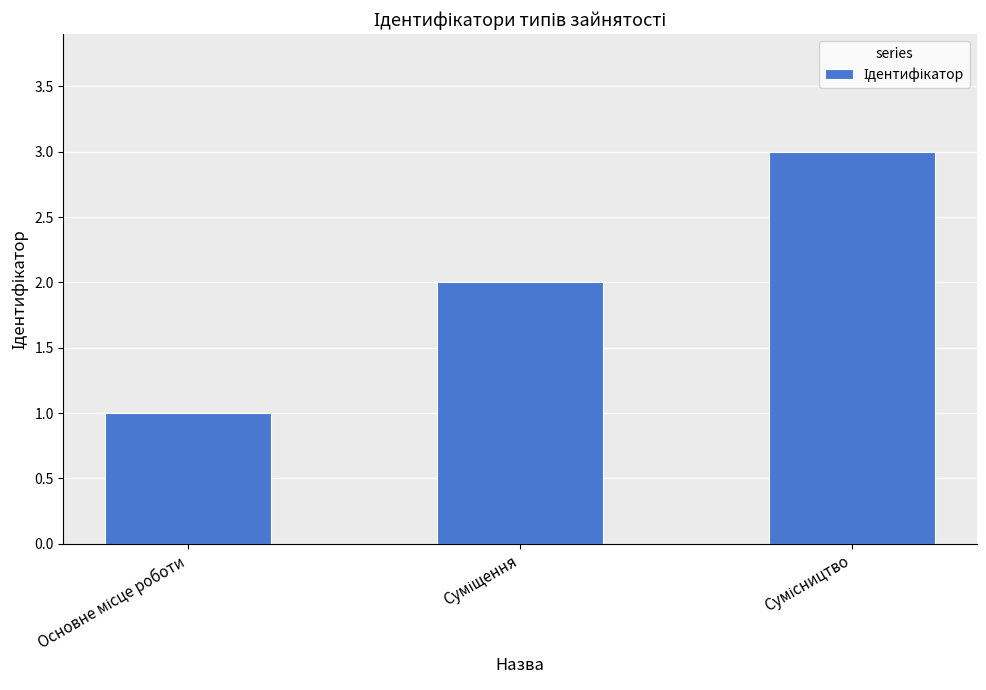

What is the greatest value displayed?

3